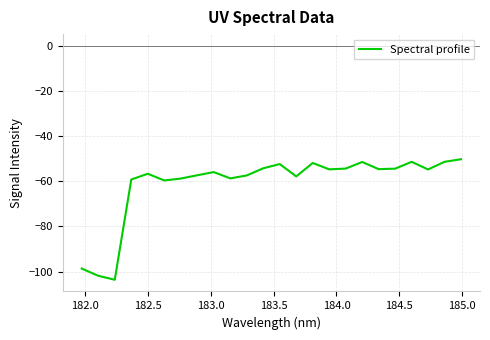

What is the difference between the maximum and minimum values?

53.4